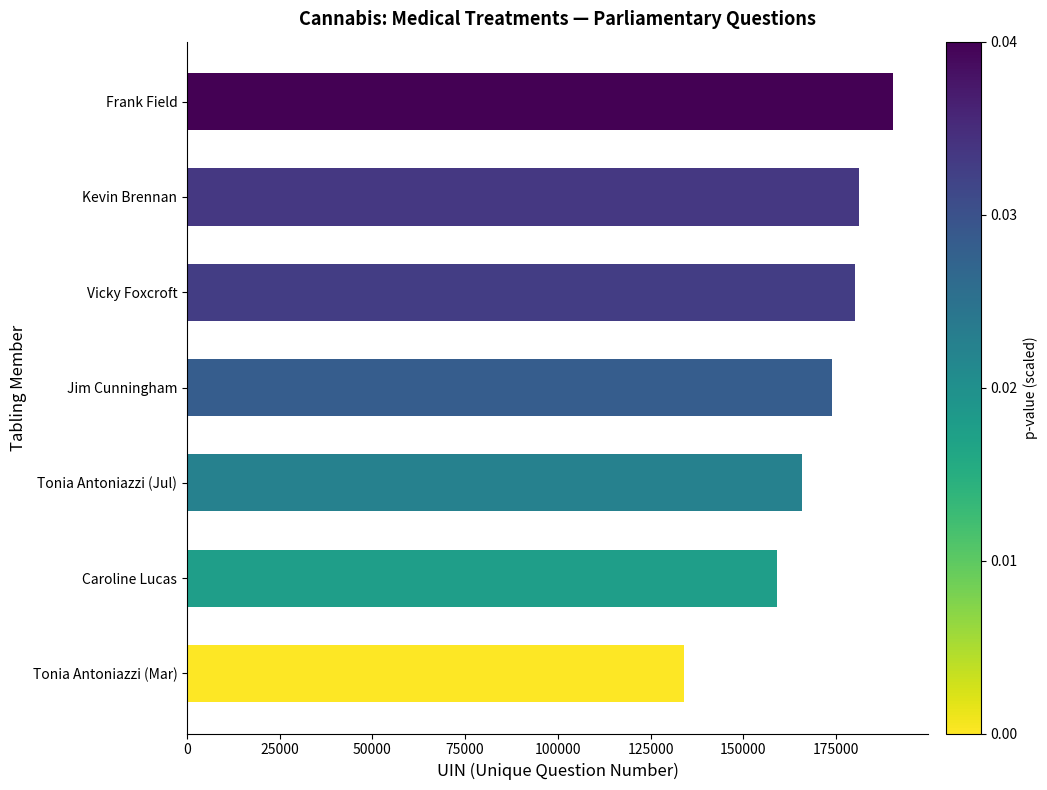

What is the change in value from Frank Field to Tonia Antoniazzi (Jul)?

-24646